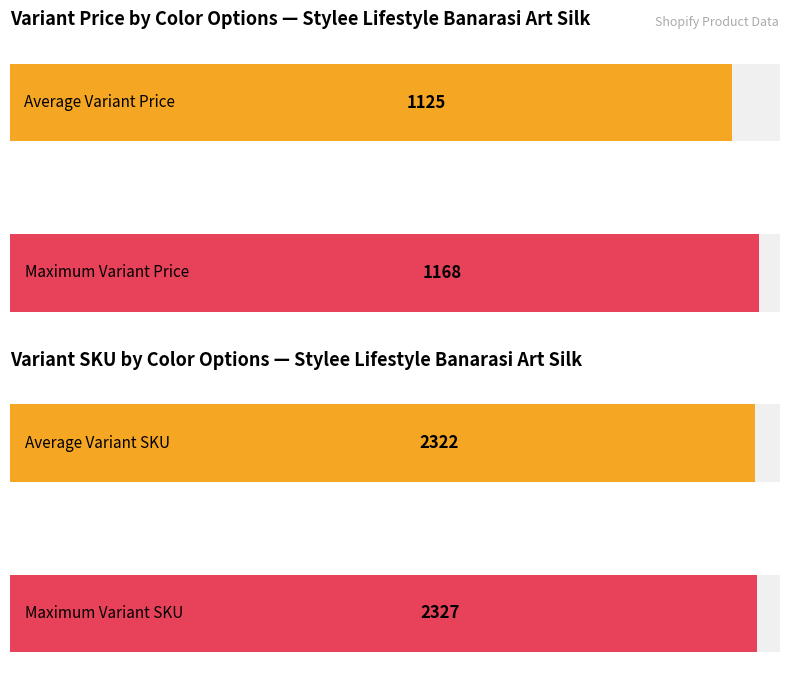

List the series in order of their overall mean, highest first.

Variant SKU, Variant Price